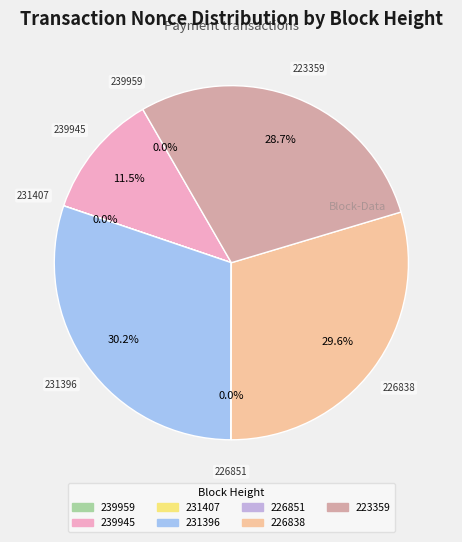

Is there any slice that represents more than half of the pie?

No